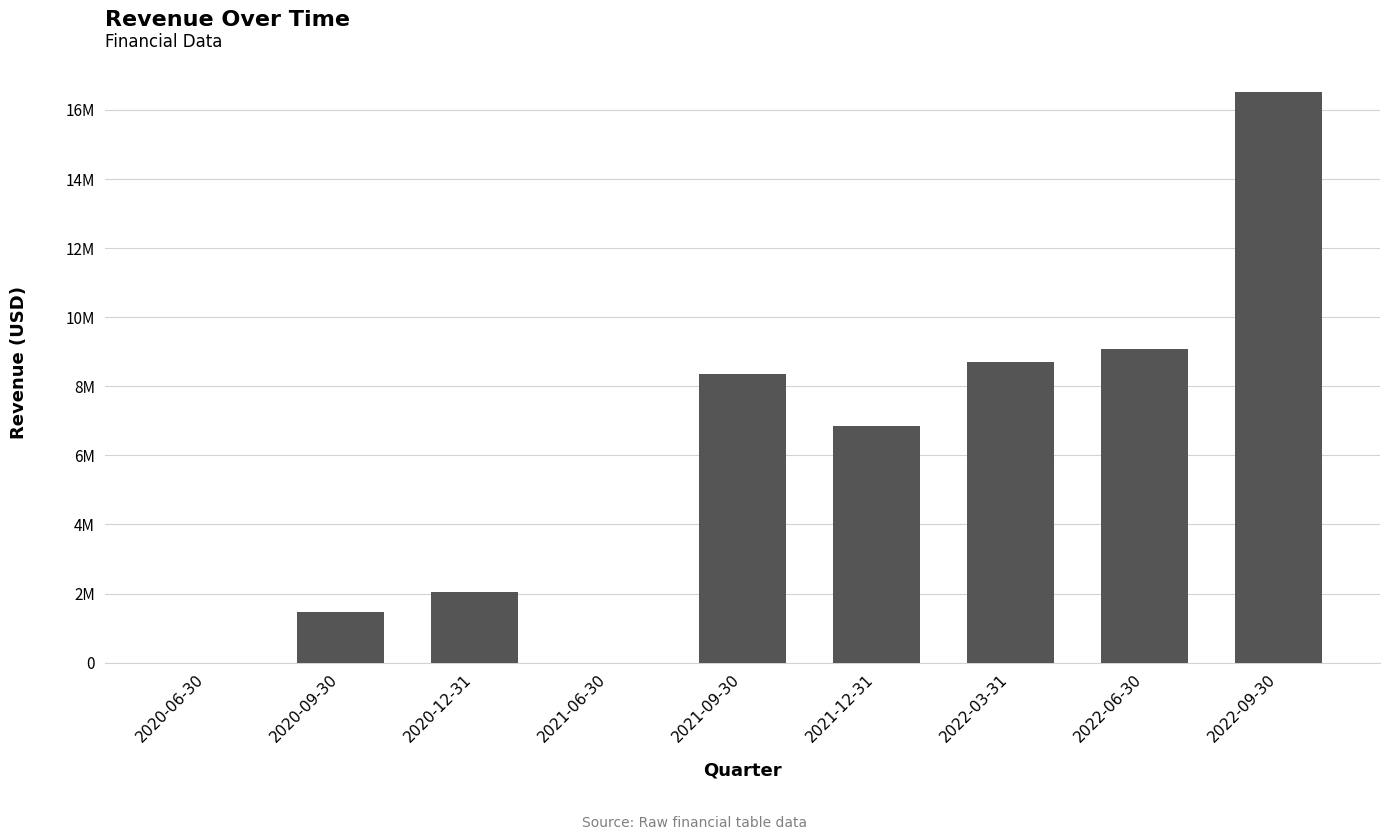

List the labels in order of value, smallest first.

2020-06-30, 2021-06-30, 2020-09-30, 2020-12-31, 2021-12-31, 2021-09-30, 2022-03-31, 2022-06-30, 2022-09-30